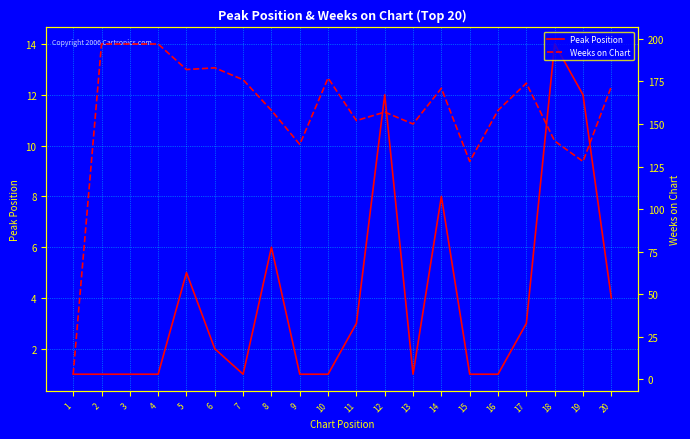

In Peak Position, how many points are higher than both neighbors (excluding endpoints)?

5